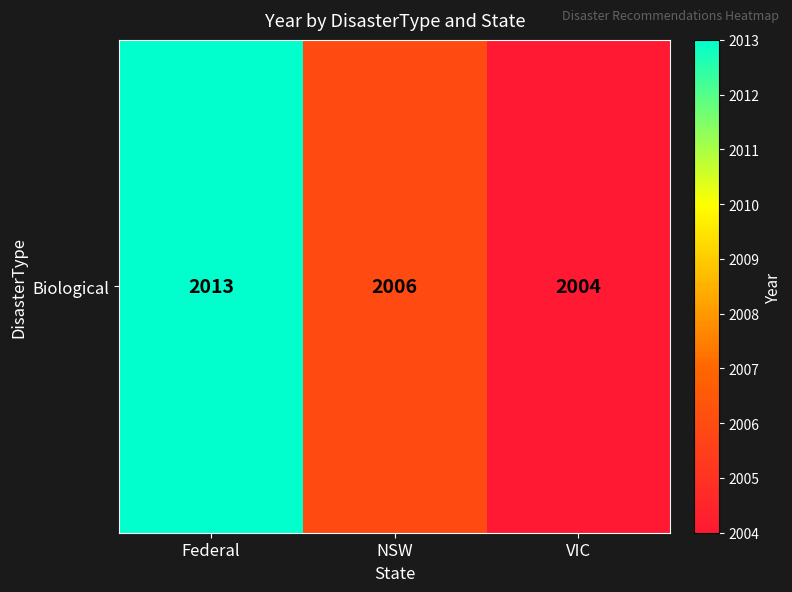

The chart shows a value of 2004 at VIC. True or false?

True